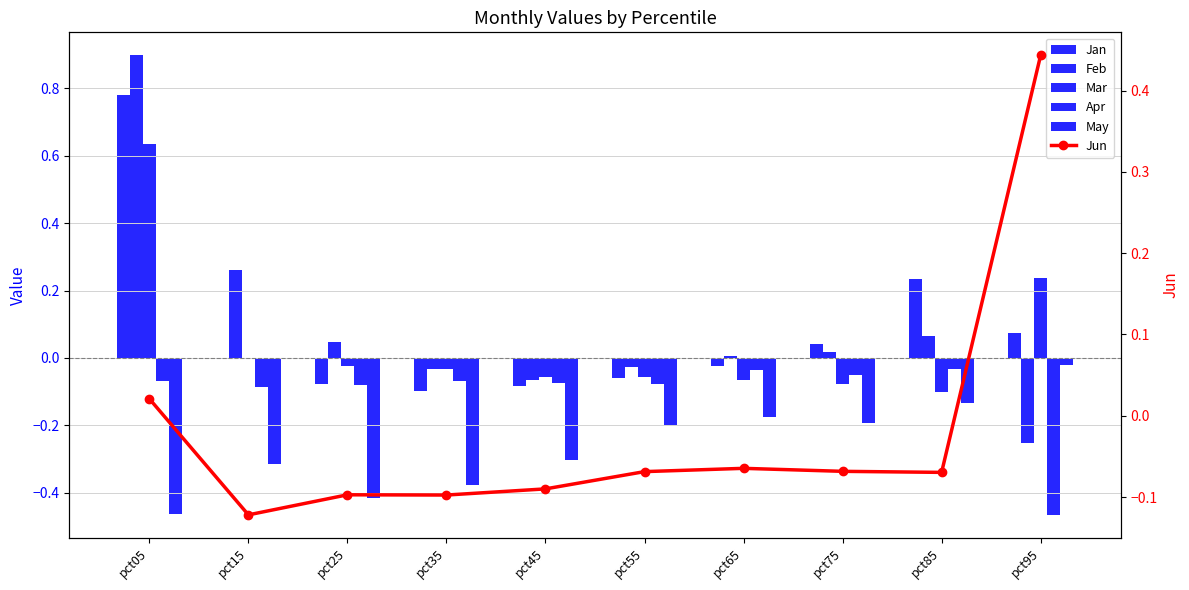

What is the sum of all May values?

-2.6